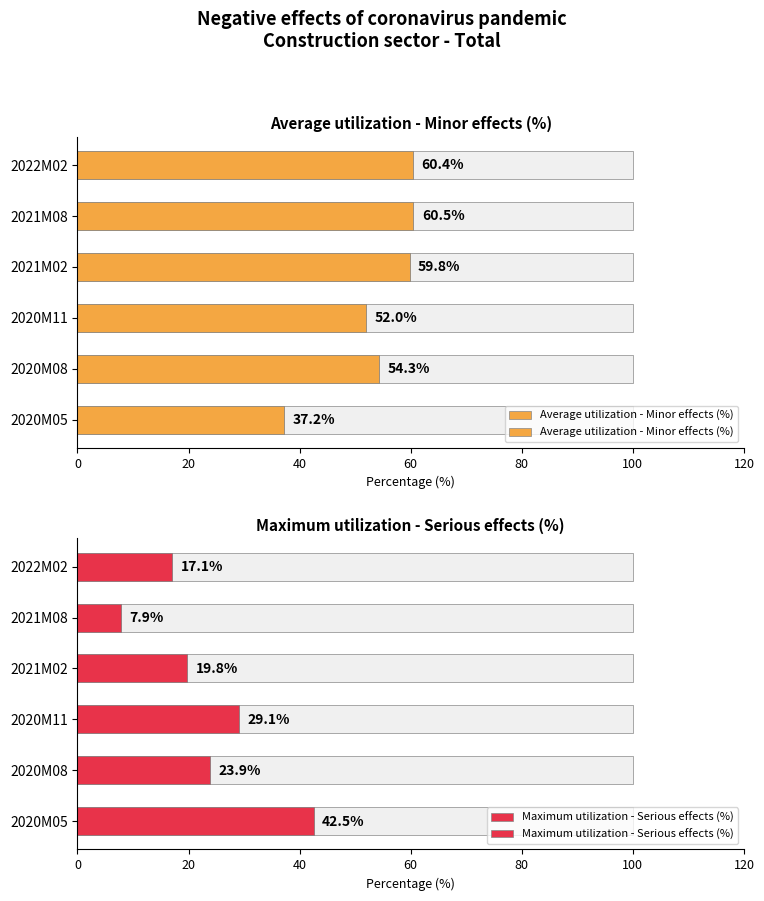

How many data points in Average utilization - Minor effects (%) are less than 59?

3